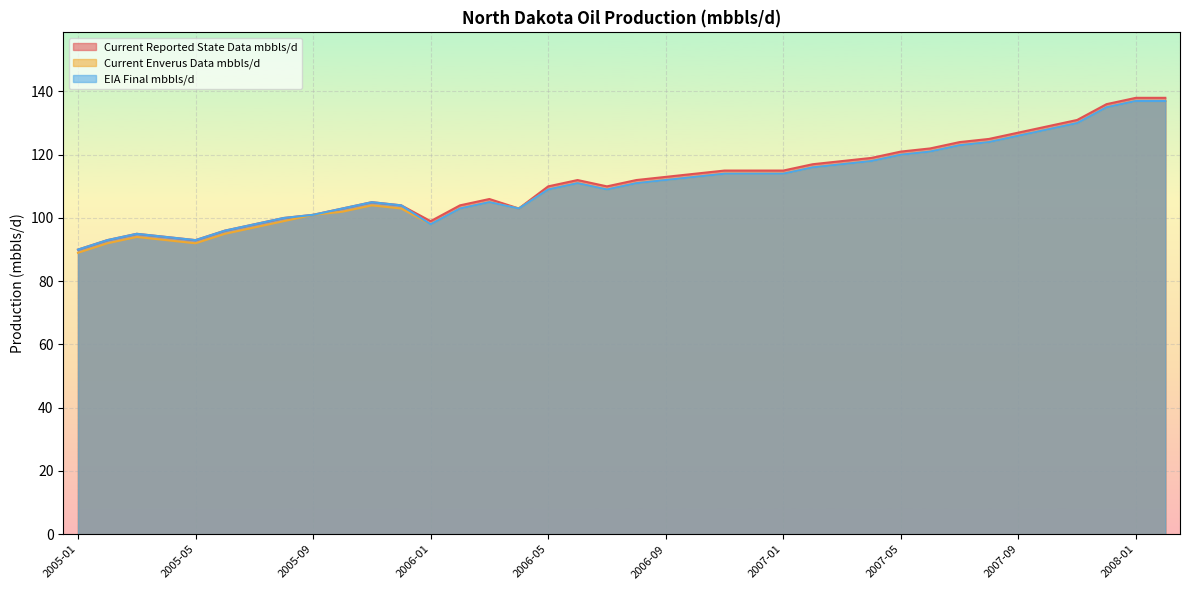

Which series has the widest spread of values?

Current Reported State Data mbbls/d